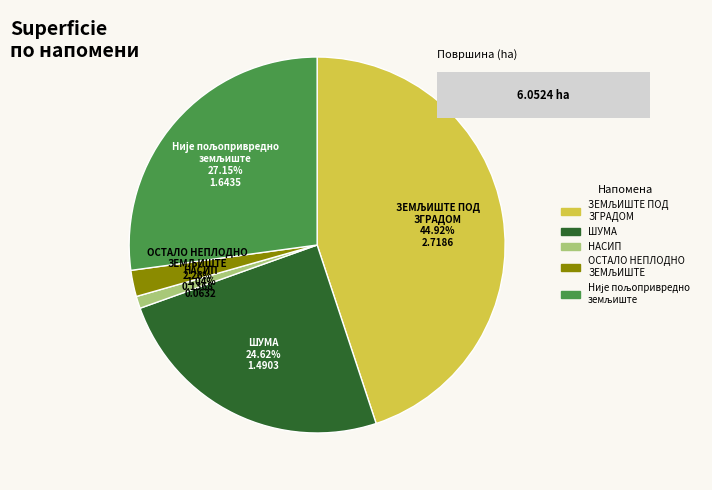

What percentage is NOT represented by Није пољопривредно земљиште?

72.8%